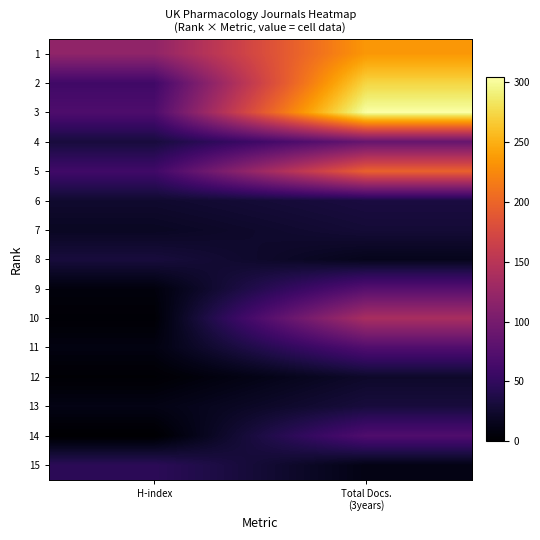

At how many categories does at least one series exceed 150?

1